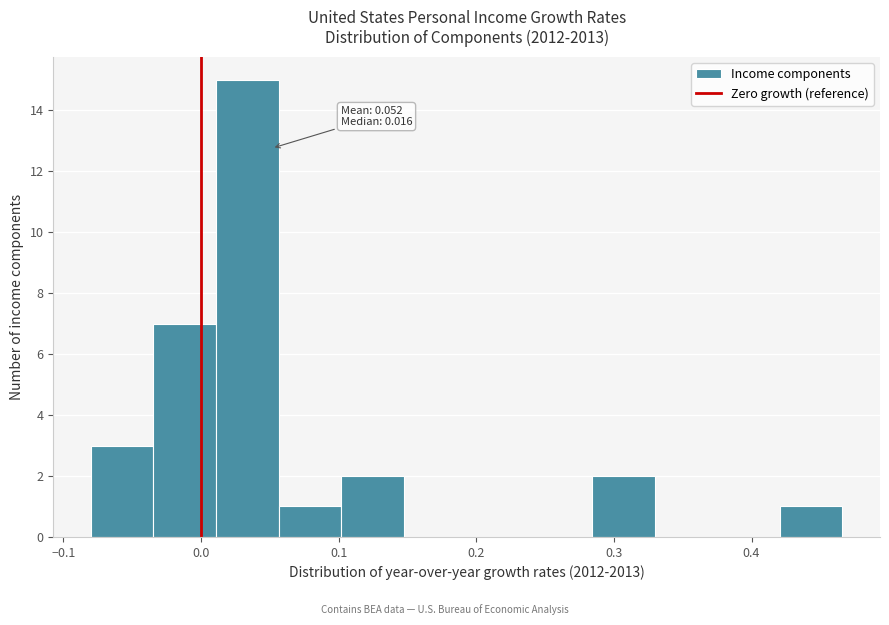

Over which range of the x-axis is the bar tallest?

0.01 to 0.06